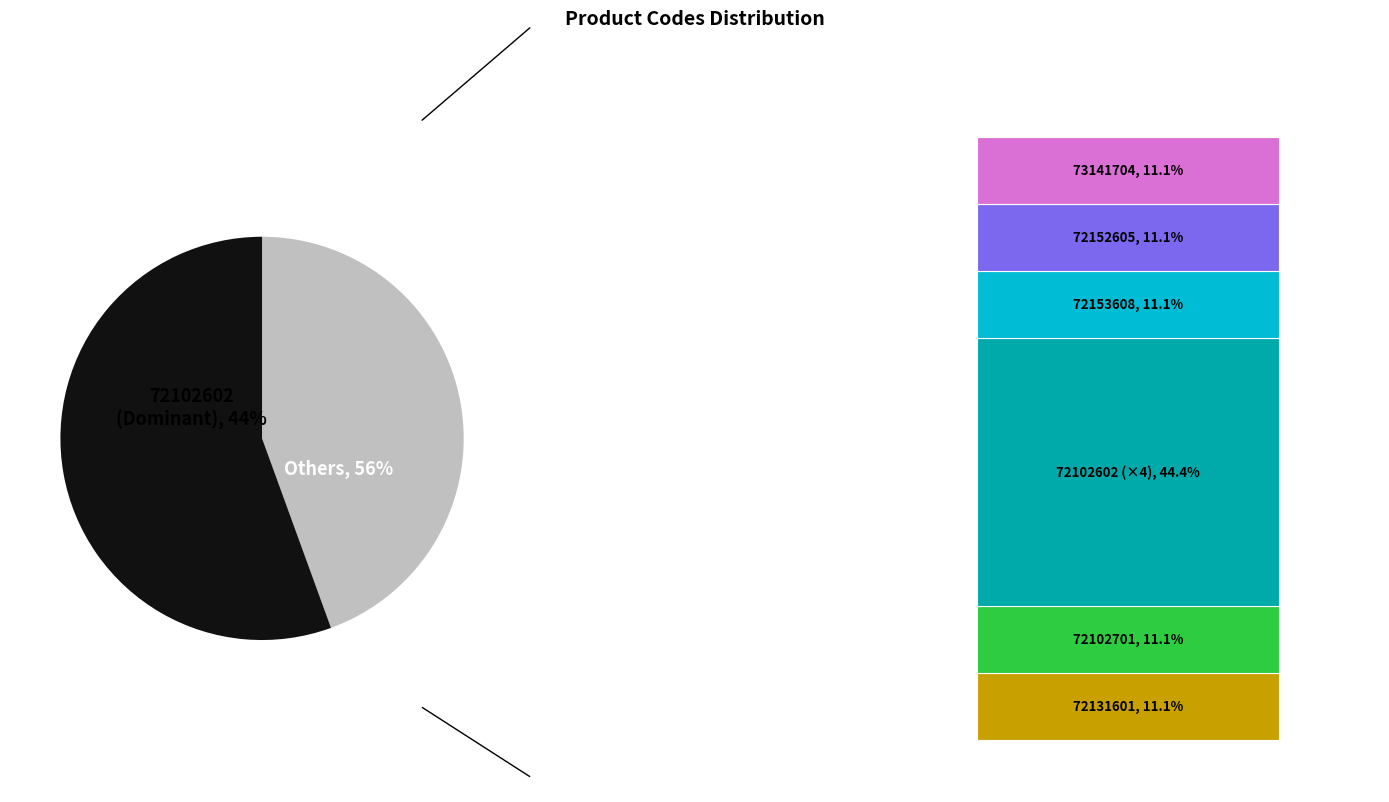

What percentage is NOT represented by 72131601?

88.9%